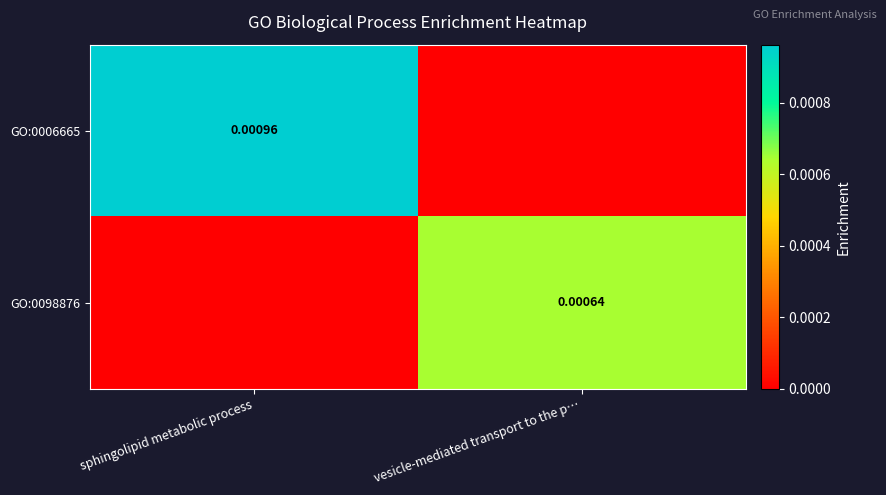

Which series changed the most between sphingolipid metabolic process and vesicle-mediated transport to the p…?

GO:0006665